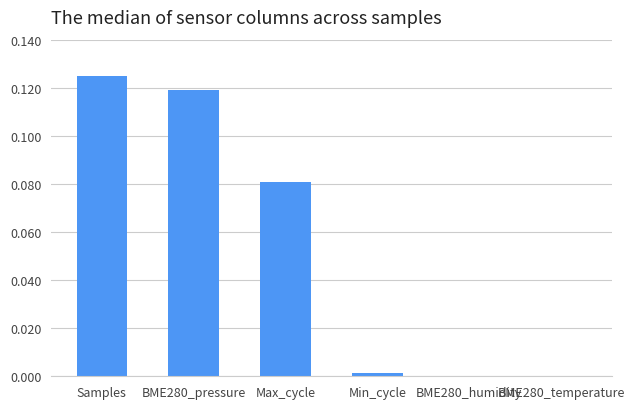

Between Max_cycle and BME280_temperature, which is larger?

Max_cycle